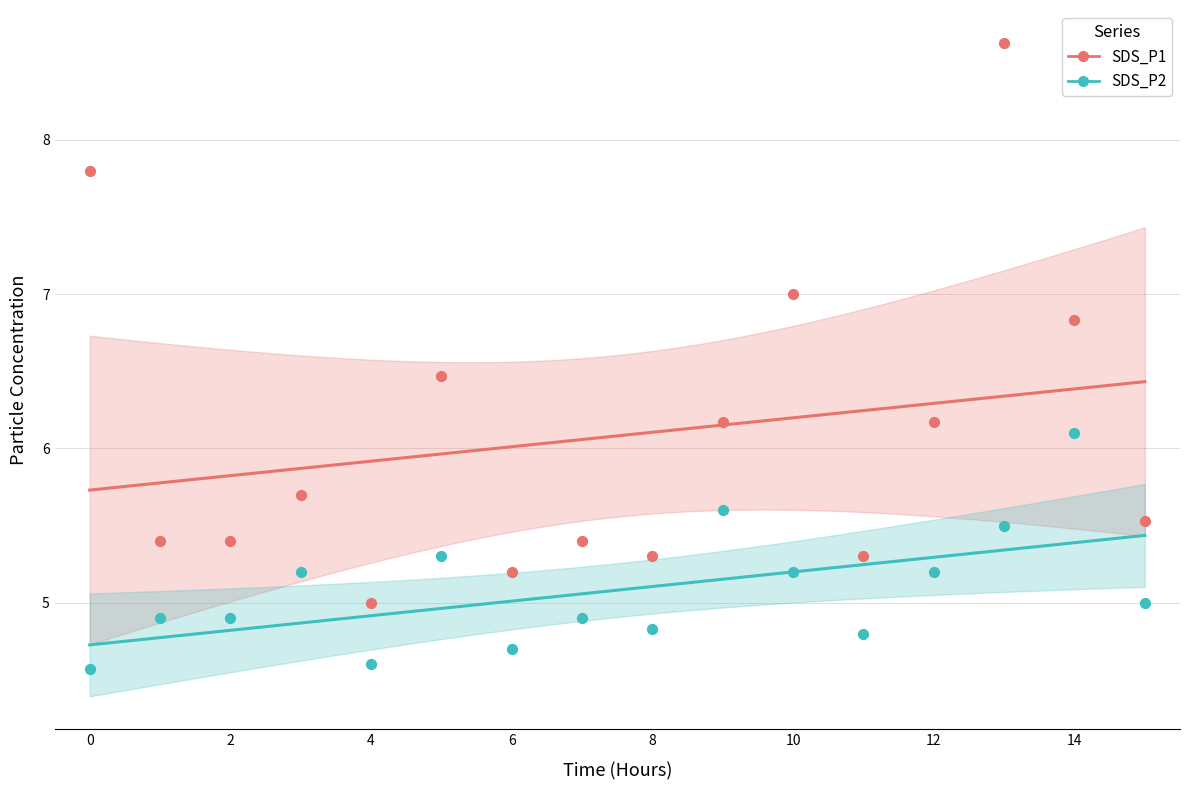

Which series contains the lowest Y value?

SDS_P2